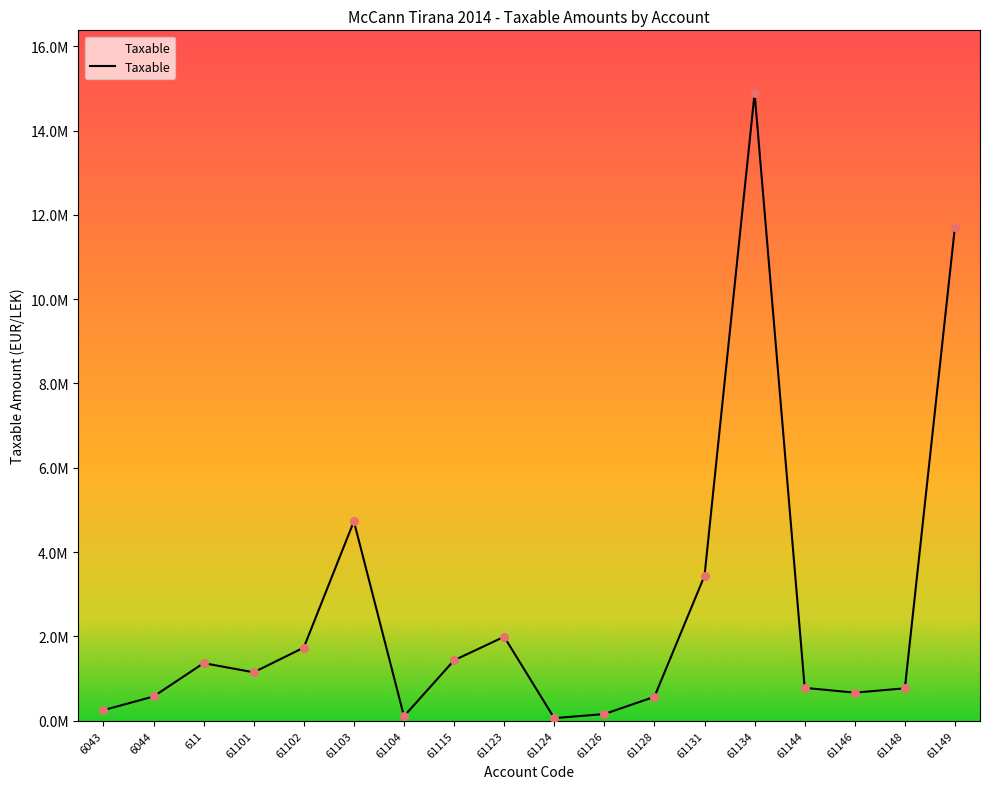

Between 611 and 61131, which is larger?

61131